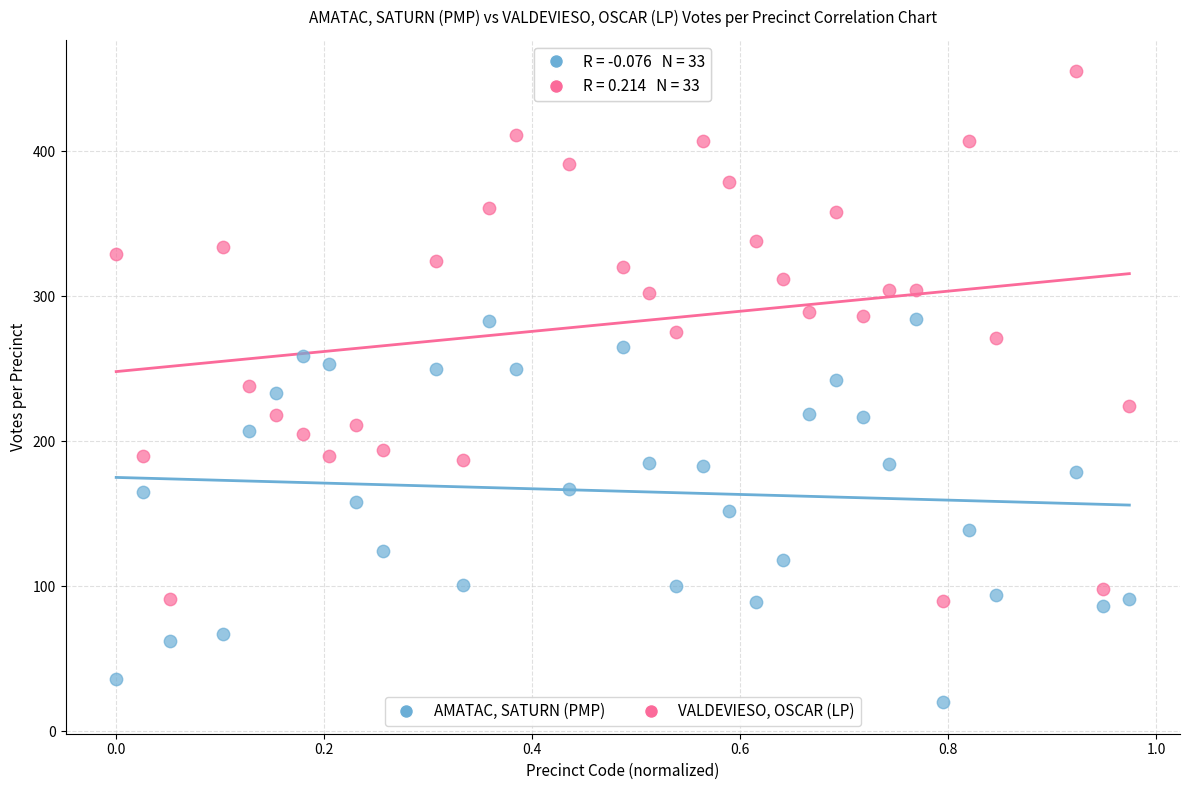

What are all the series names shown in the legend?

AMATAC, SATURN (PMP), VALDEVIESO, OSCAR (LP)